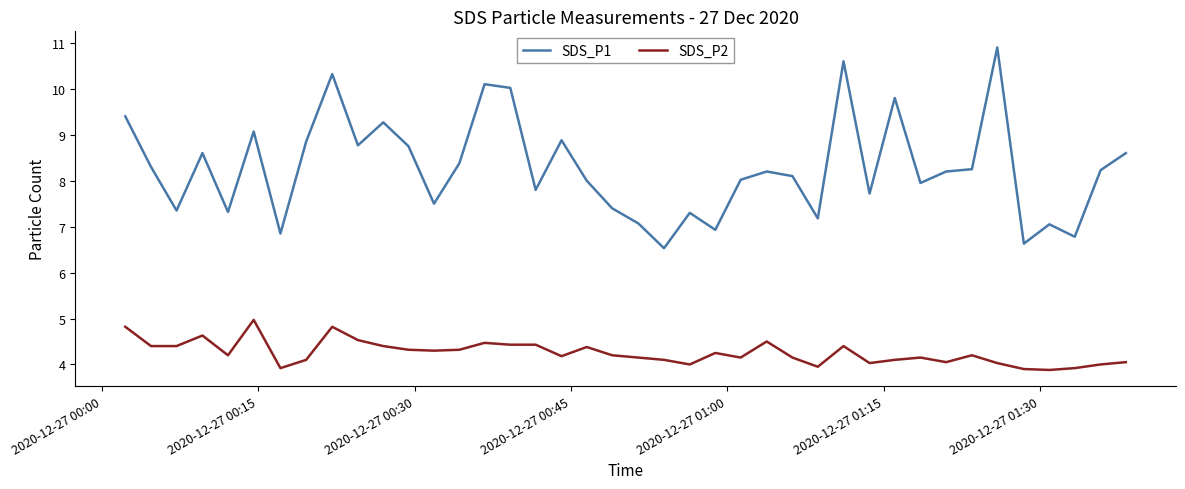

Does the chart display data point markers on the line(s)?

No